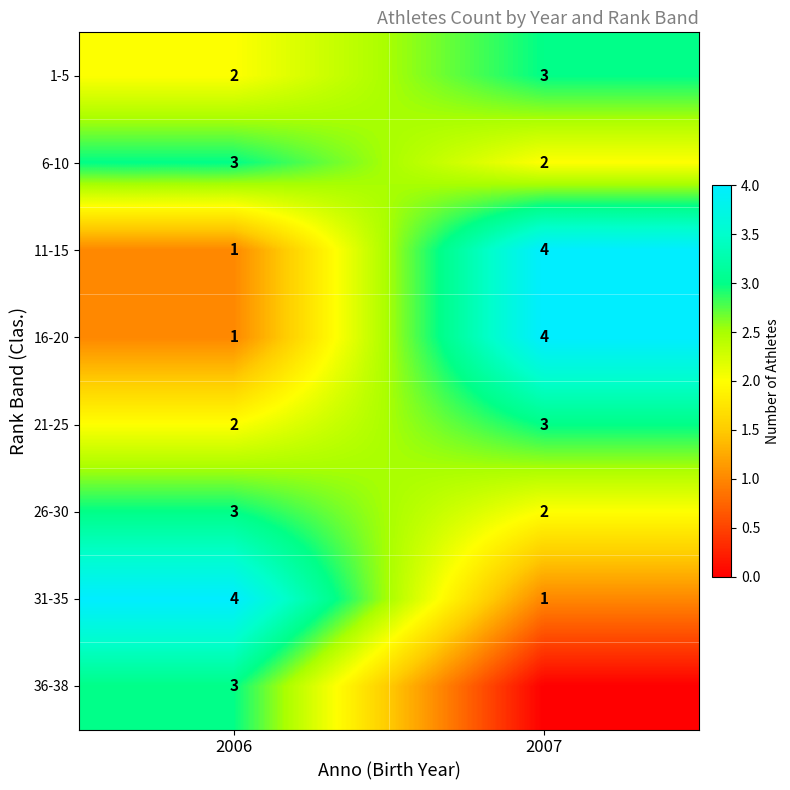

Count the 26-30 values in the range 2 to 3.

2